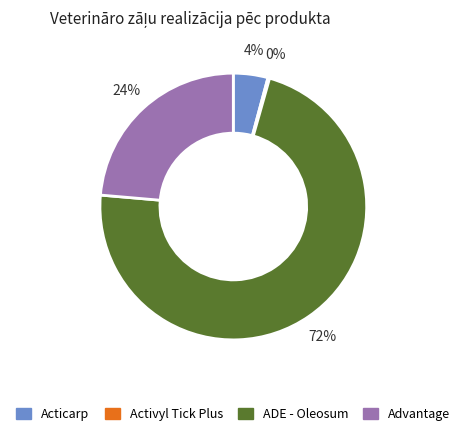

Which has a higher value, Advantage or ADE - Oleosum?

ADE - Oleosum